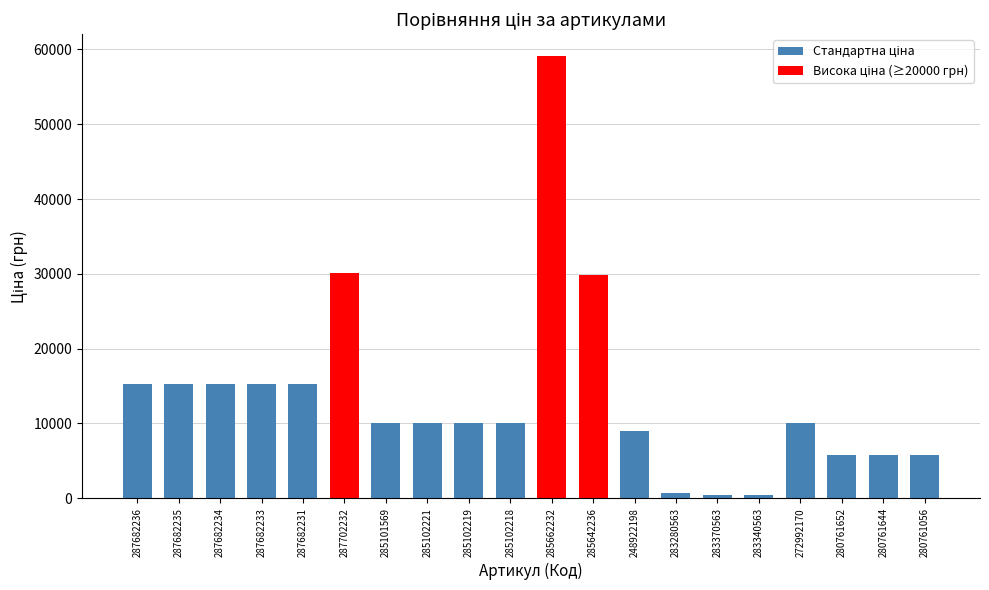

What is the value of the 9th bar from the left?

10085.8